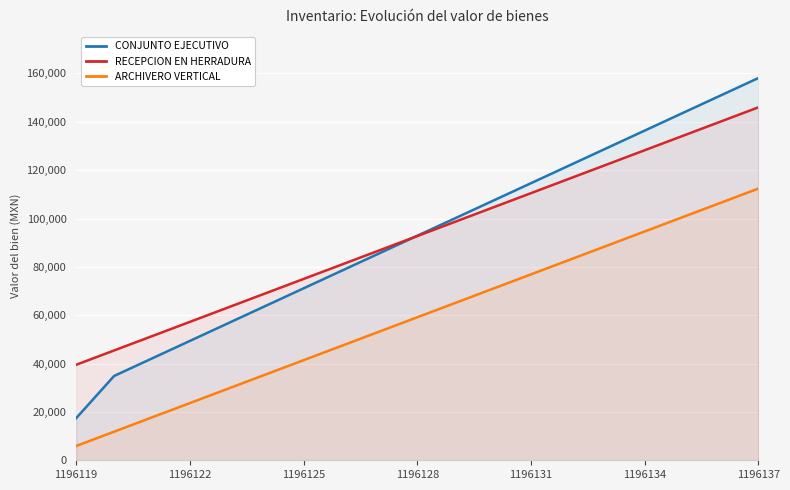

What is the spread (max minus min) of values at 10?

35050.9